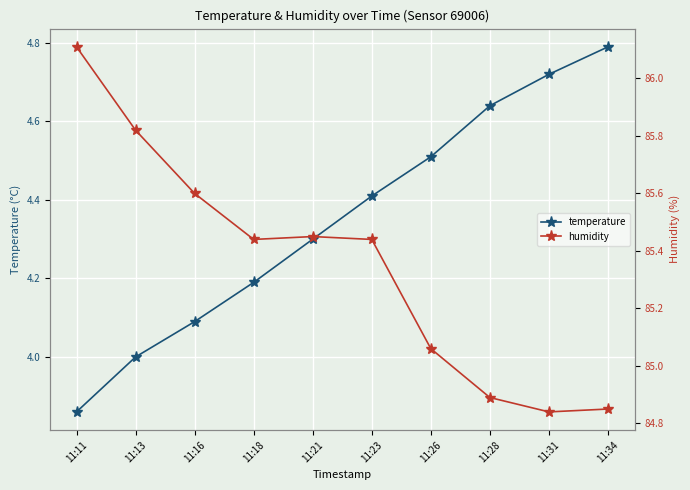

At which category does the chart reach its minimum across all series?

11:11